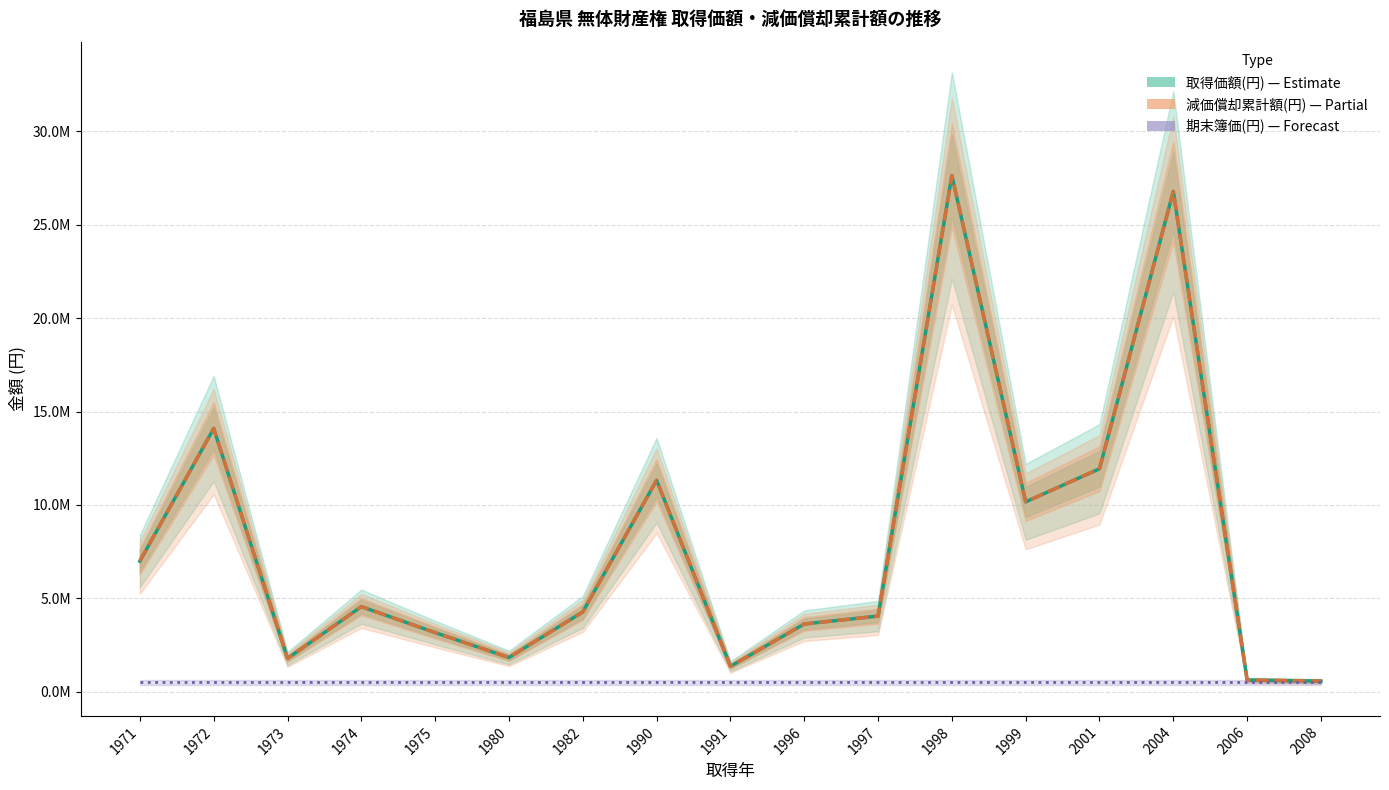

At which category does 減価償却累計額(円) reach its first local valley?

1973